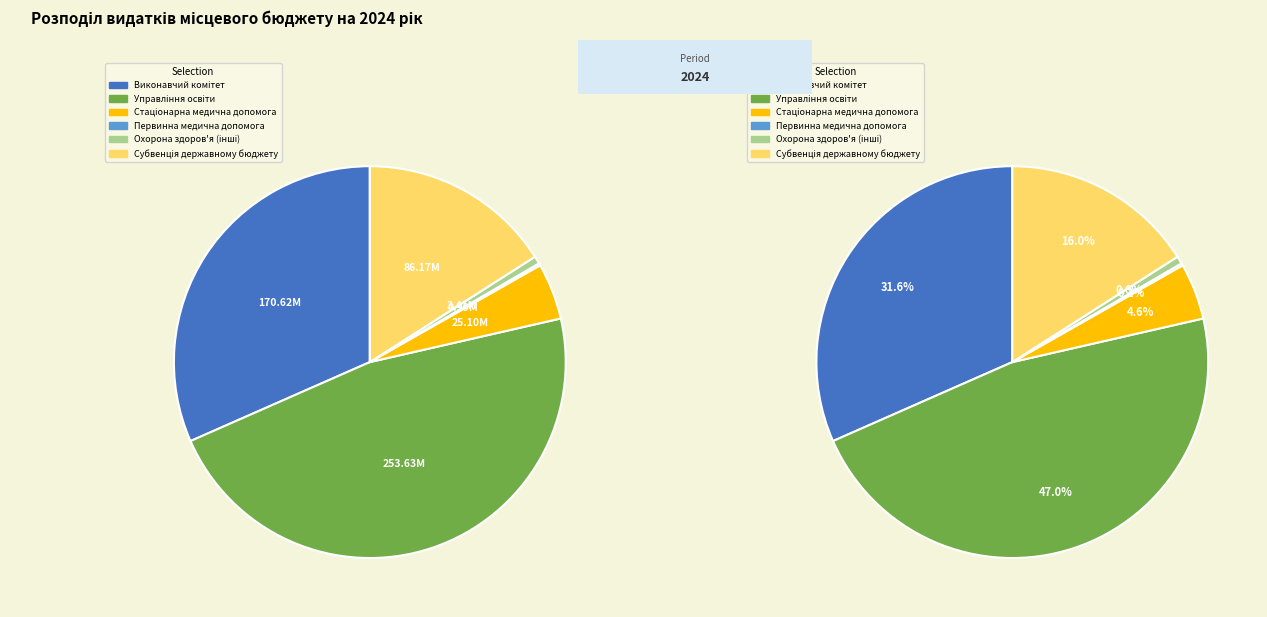

Is it true that Первинна медична допомога is 0% of the pie?

True